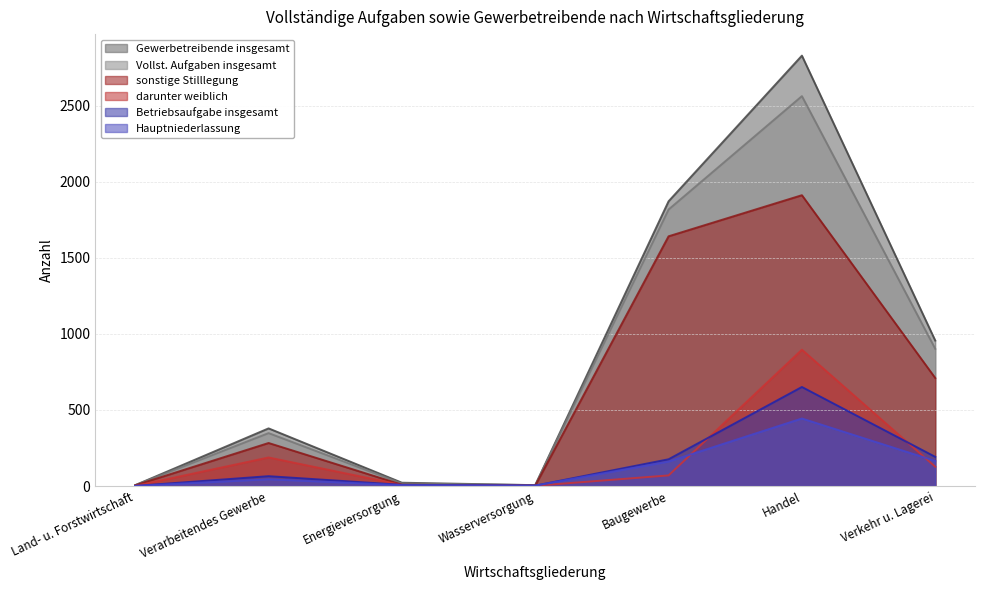

What is the spread (max minus min) of values at Verarbeitendes Gewerbe?

334